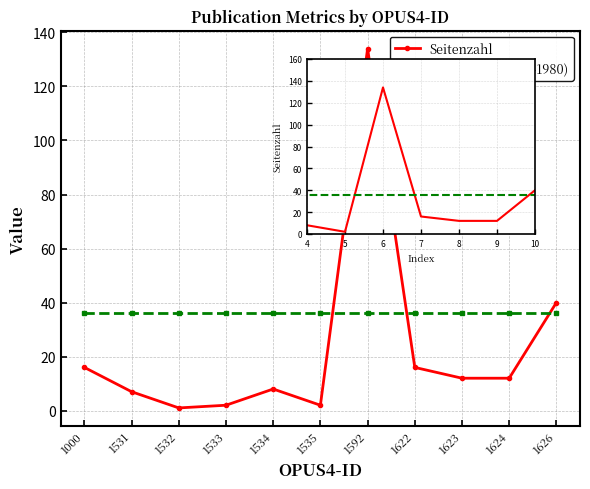

List the labels in order of Jahr (-1980) value, smallest first.

1000, 1531, 1532, 1533, 1534, 1535, 1592, 1622, 1623, 1624, 1626